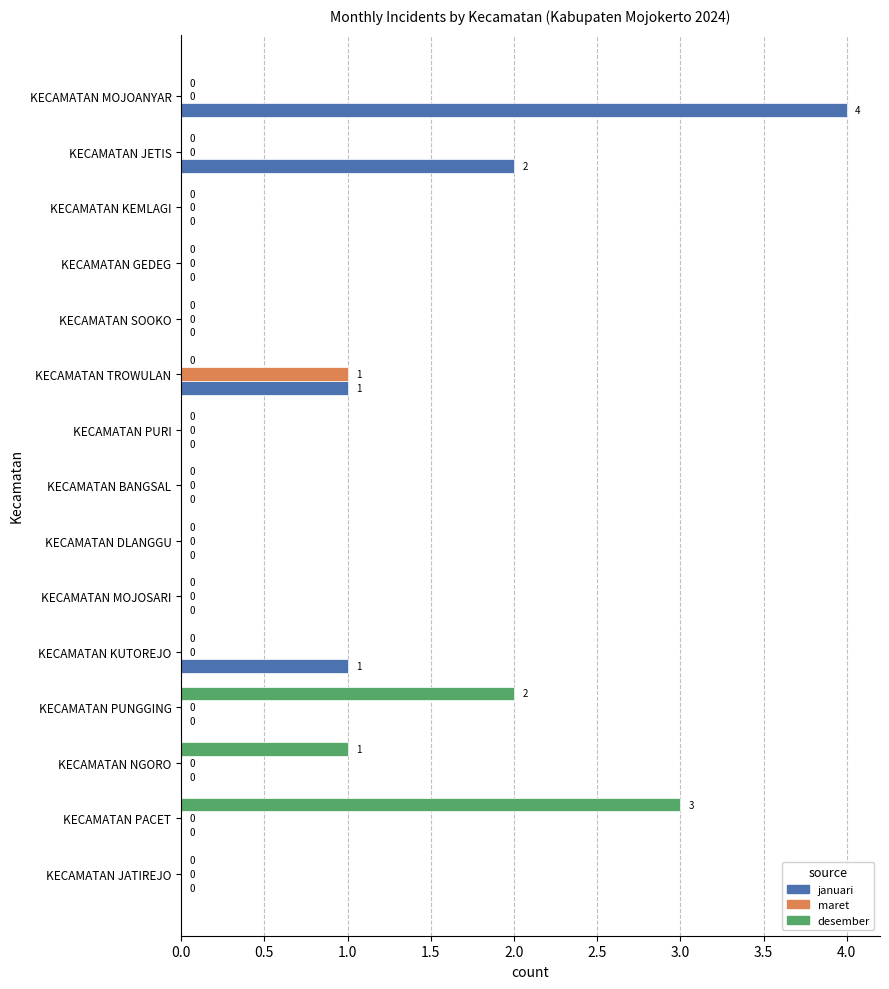

At which category is the sum across all series the highest?

KECAMATAN MOJOANYAR